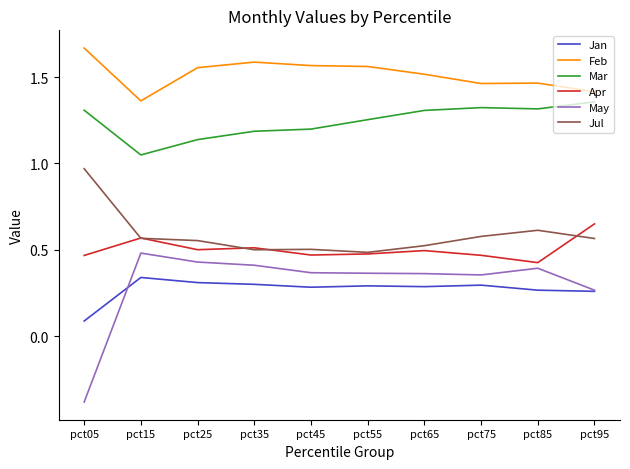

True or false: Feb and May intersect in this chart.

False